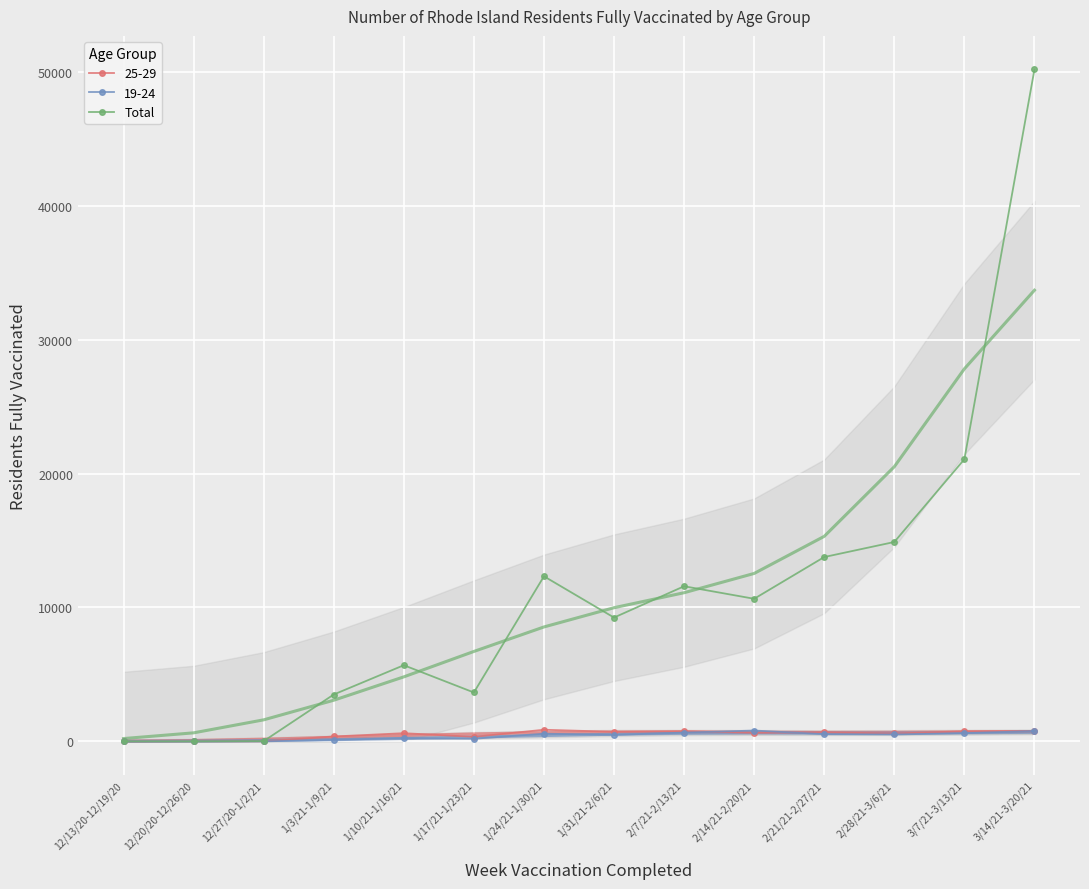

Reading left to right, extract all data points from this chart.

12/13/20-12/19/20=0	12/20/20-12/26/20=0	12/27/20-1/2/21=18	1/3/21-1/9/21=3500	1/10/21-1/16/21=5688	1/17/21-1/23/21=3651	1/24/21-1/30/21=12330	1/31/21-2/6/21=9248	2/7/21-2/13/21=11586	2/14/21-2/20/21=10650	2/21/21-2/27/21=13768	2/28/21-3/6/21=14892	3/7/21-3/13/21=21075	3/14/21-3/20/21=50185